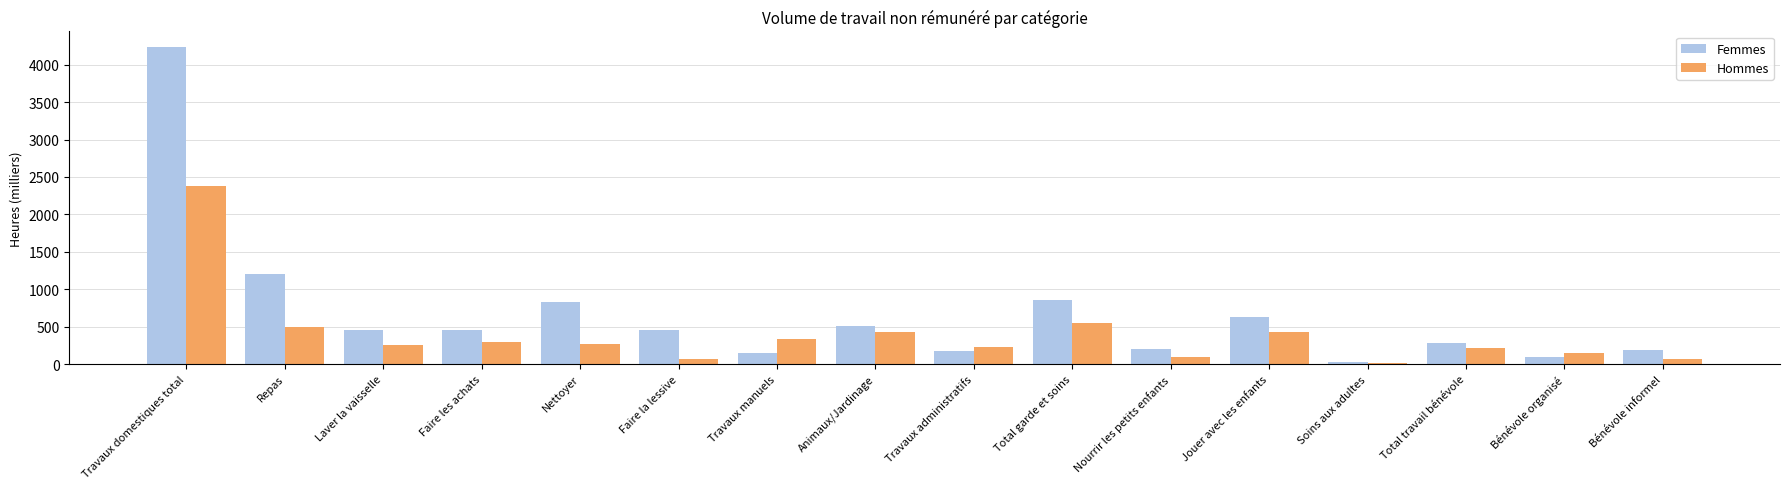

True or false: Hommes has a value of 259.5 at Laver la vaisselle.

True